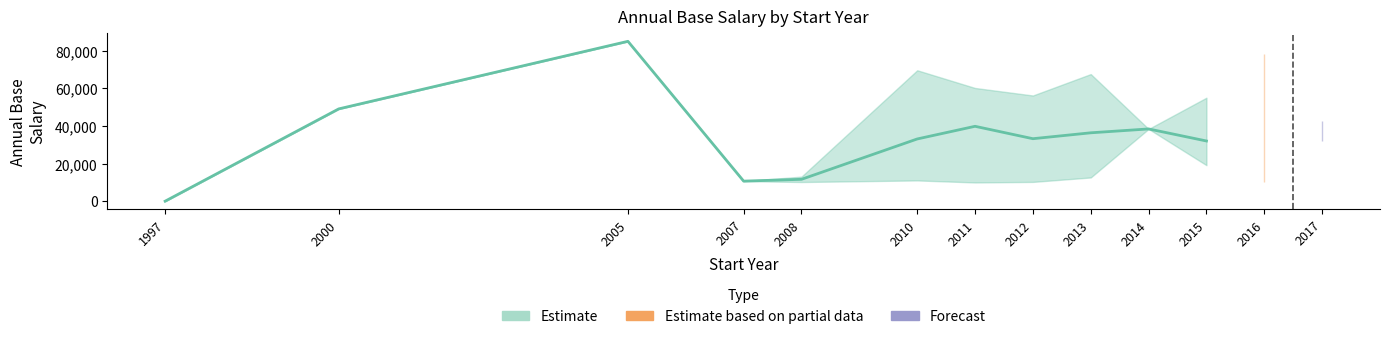

Which label corresponds to the smallest value in the chart?

1997